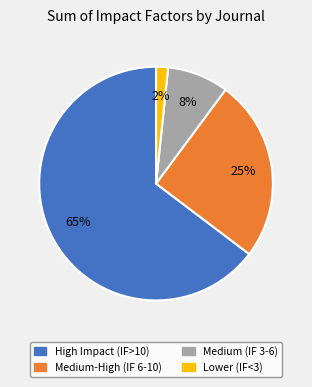

Is there a majority slice in this chart?

Yes